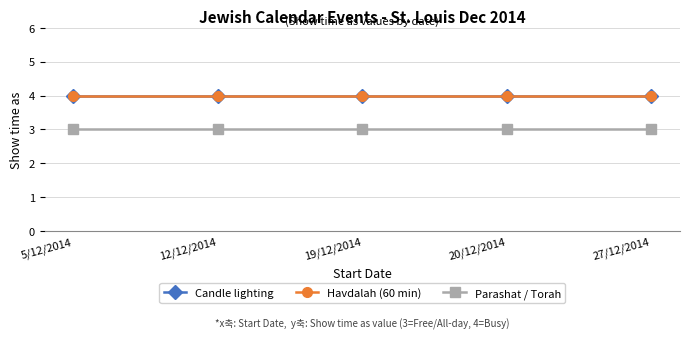

Which series has the largest total across all categories?

Candle lighting